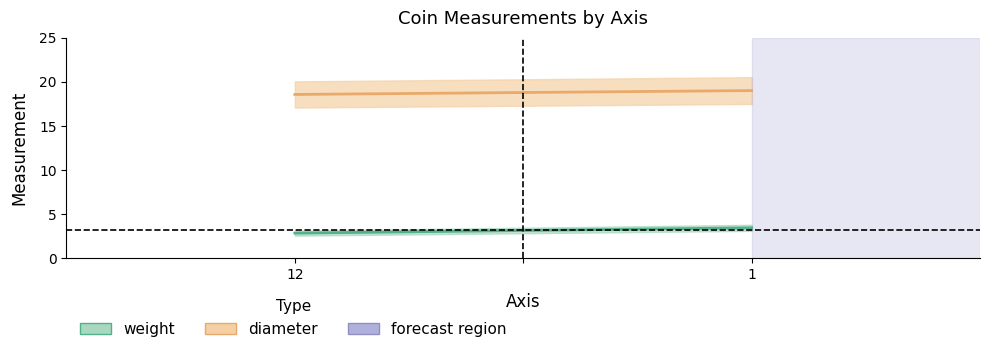

Which series changed the most between 12 and 1?

weight